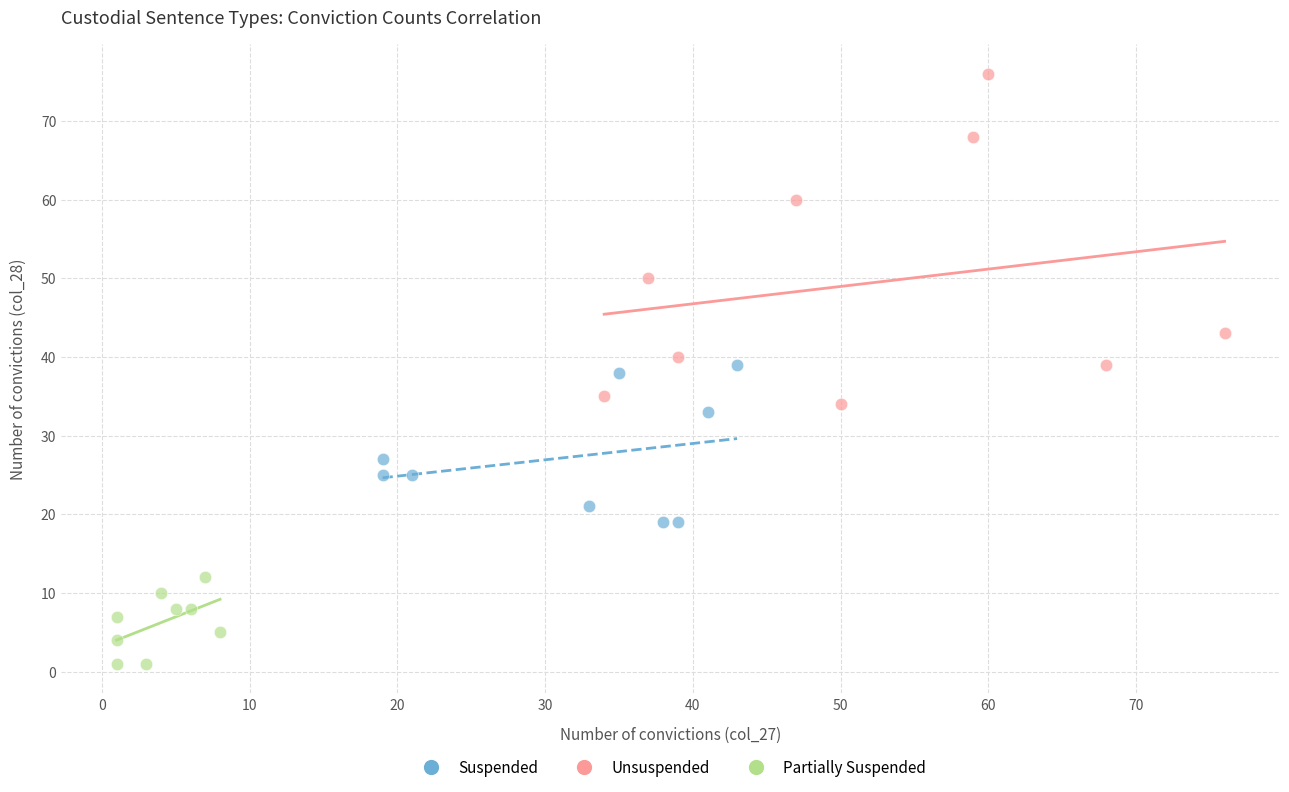

What are all the series names shown in the legend?

Suspended, Unsuspended, Partially Suspended